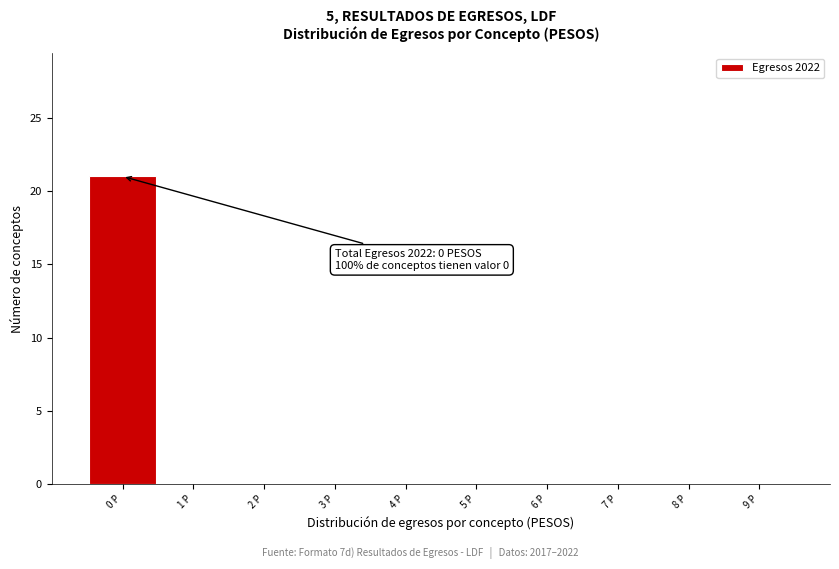

Which range on the x-axis has the tallest bar?

-0.5 to 0.5